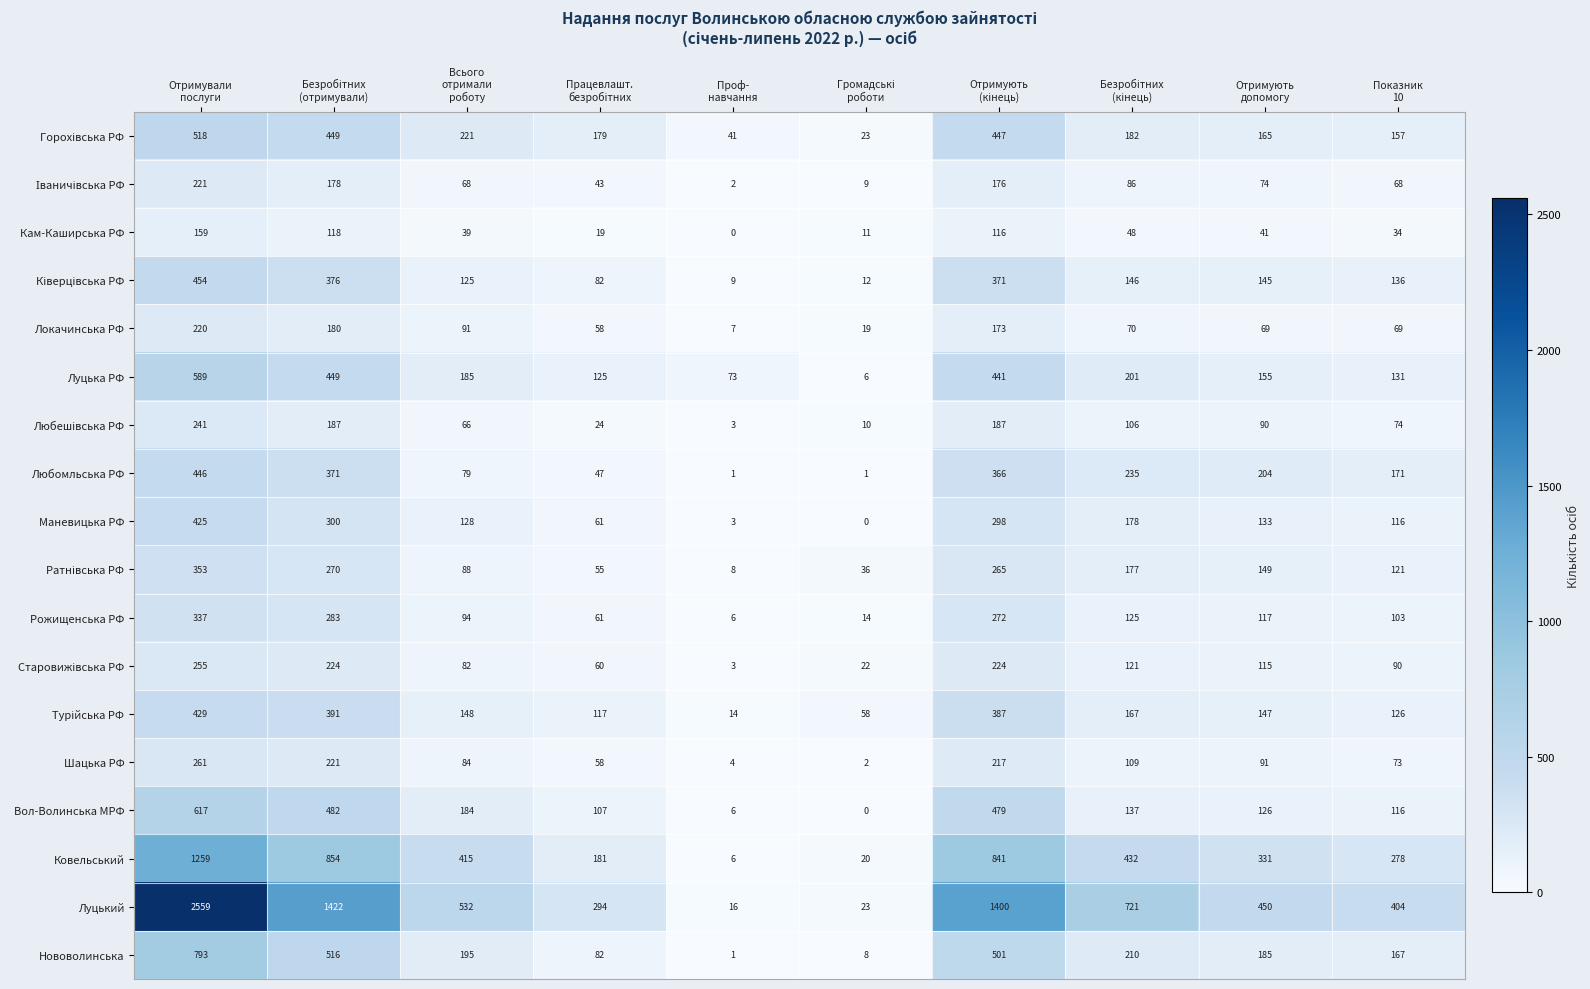

What is the difference between the maximum and minimum values in the Рожищенська РФ series?

331